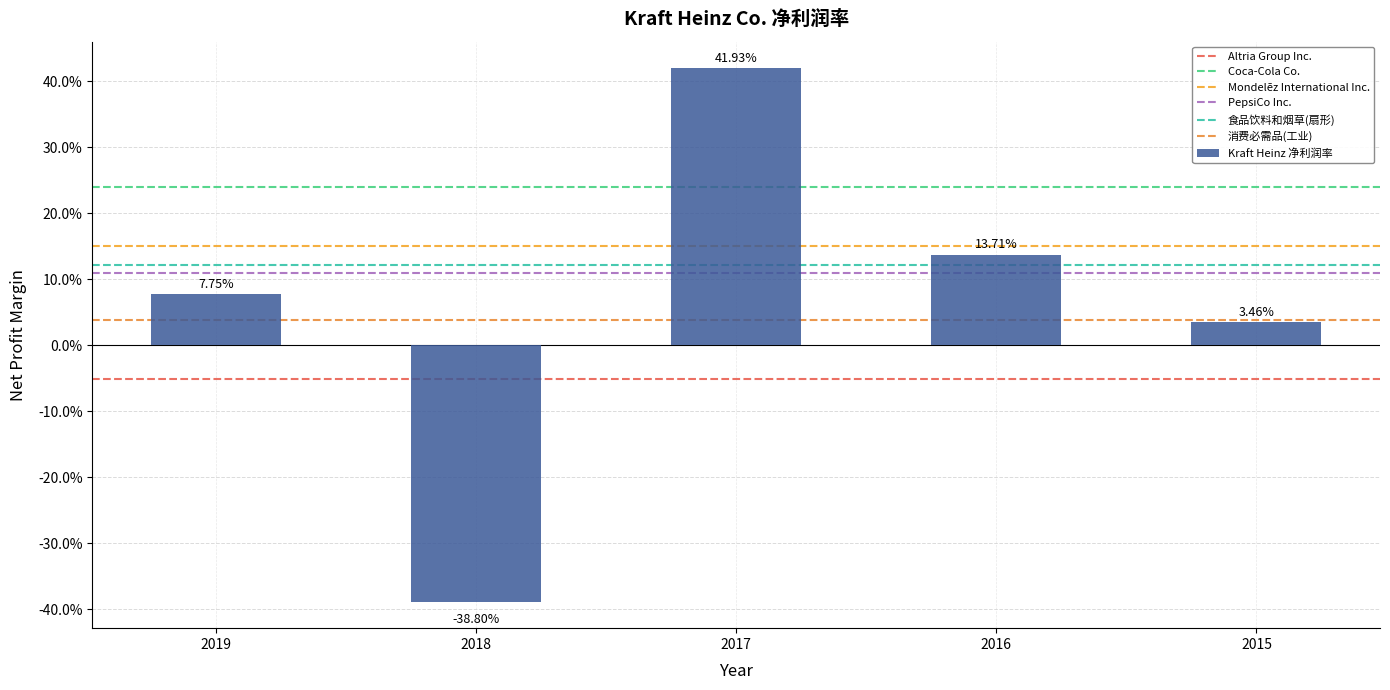

Are the bars grouped side by side (vs. stacked)?

No